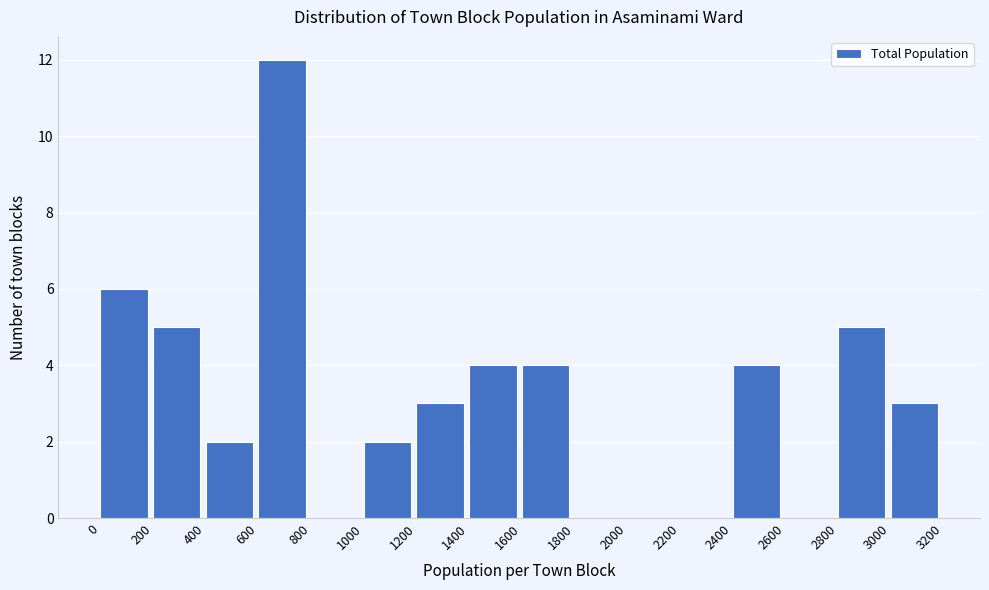

How tall is the bar that spans 3000 to 3200 on the x-axis? The values are not printed on the chart, so give them approximately, as read against the axis.

3